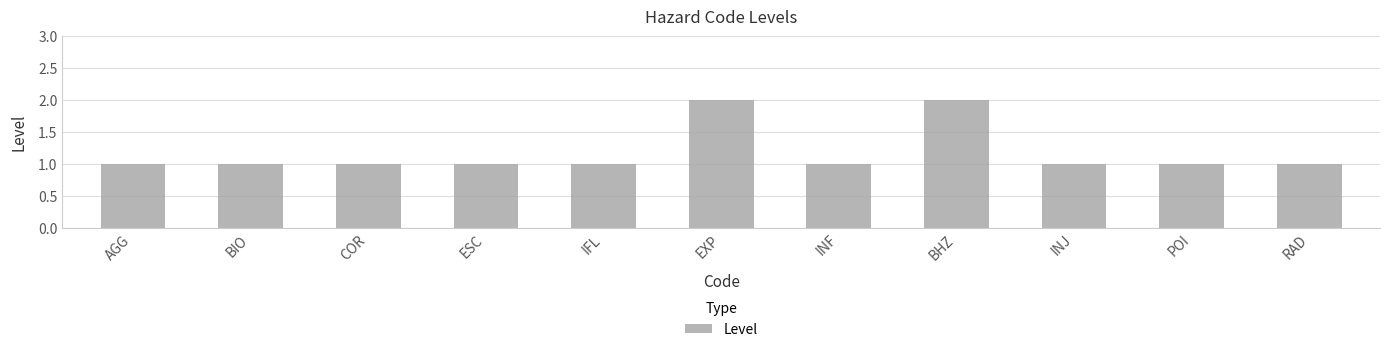

Is it true that the value at EXP is 3?

False